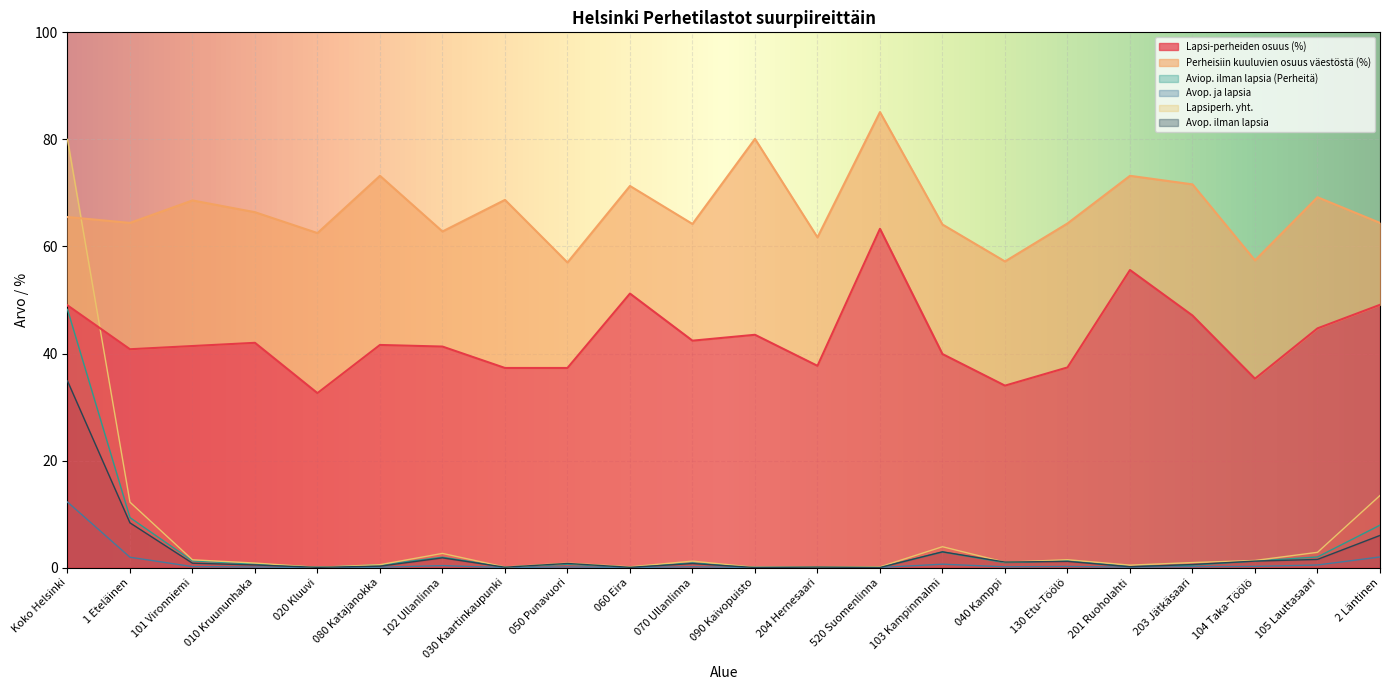

True or false: Lapsiperh. yht. has more than 1 interior local peaks.

True